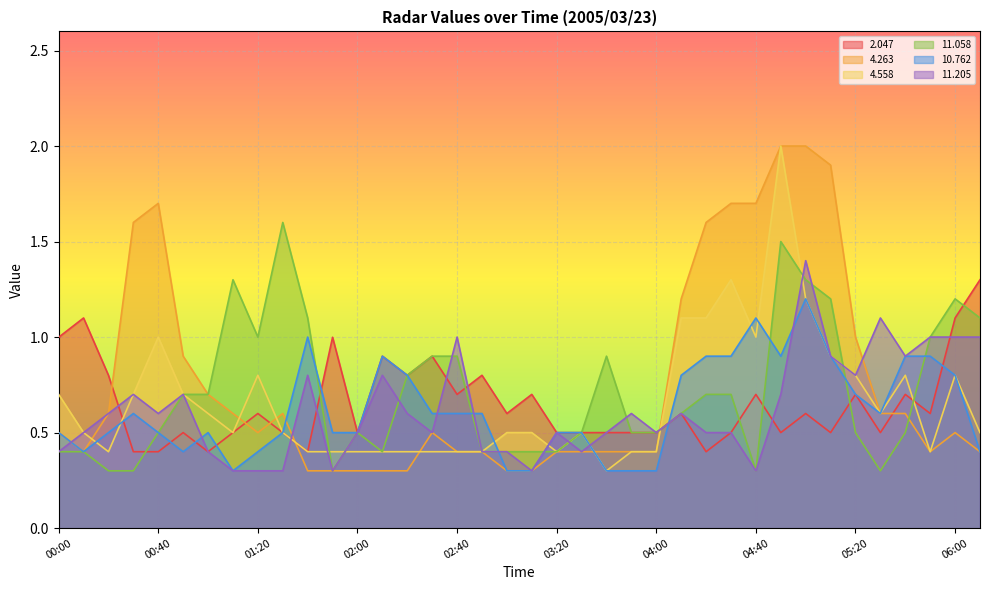

Between which two adjacent categories do   4.558 and  10.762 first intersect?

00:10 and 00:20